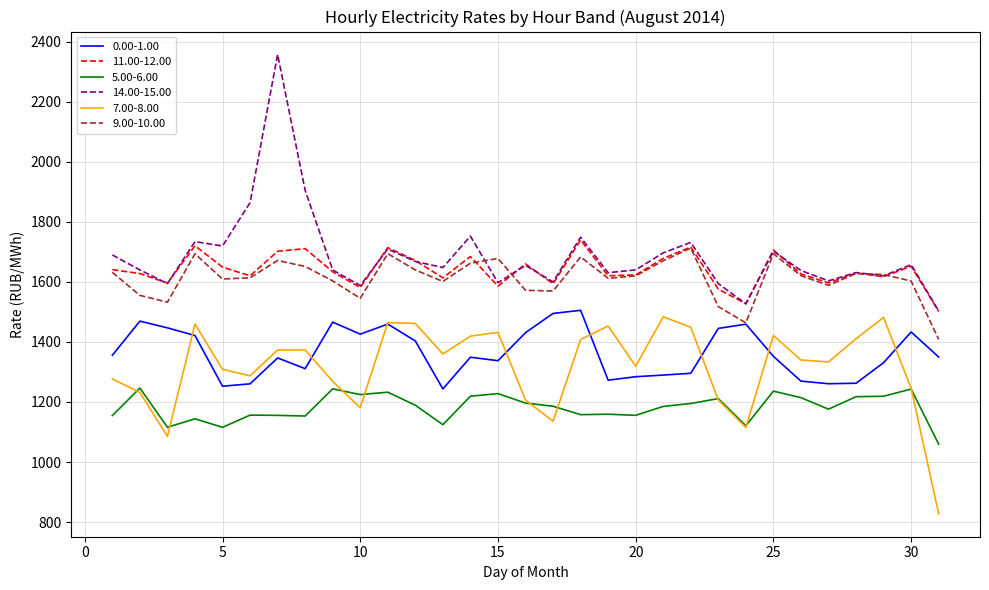

What is the difference between the maximum and minimum values in the 9.00-10.00 series?

304.0